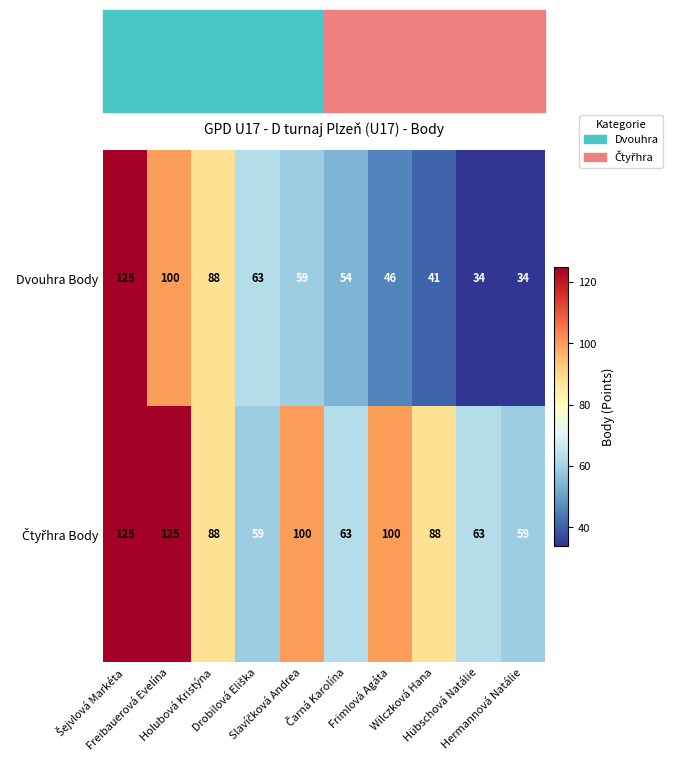

At how many categories does at least one series exceed 39?

10